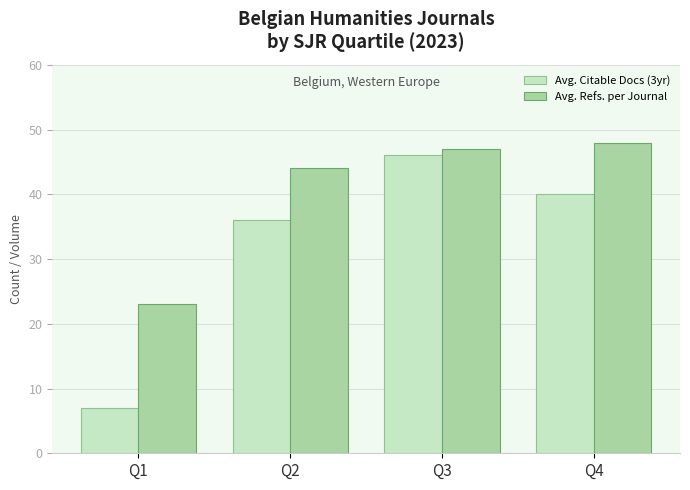

Which series changed the most between Q1 and Q3?

Avg. Citable Docs (3yr)